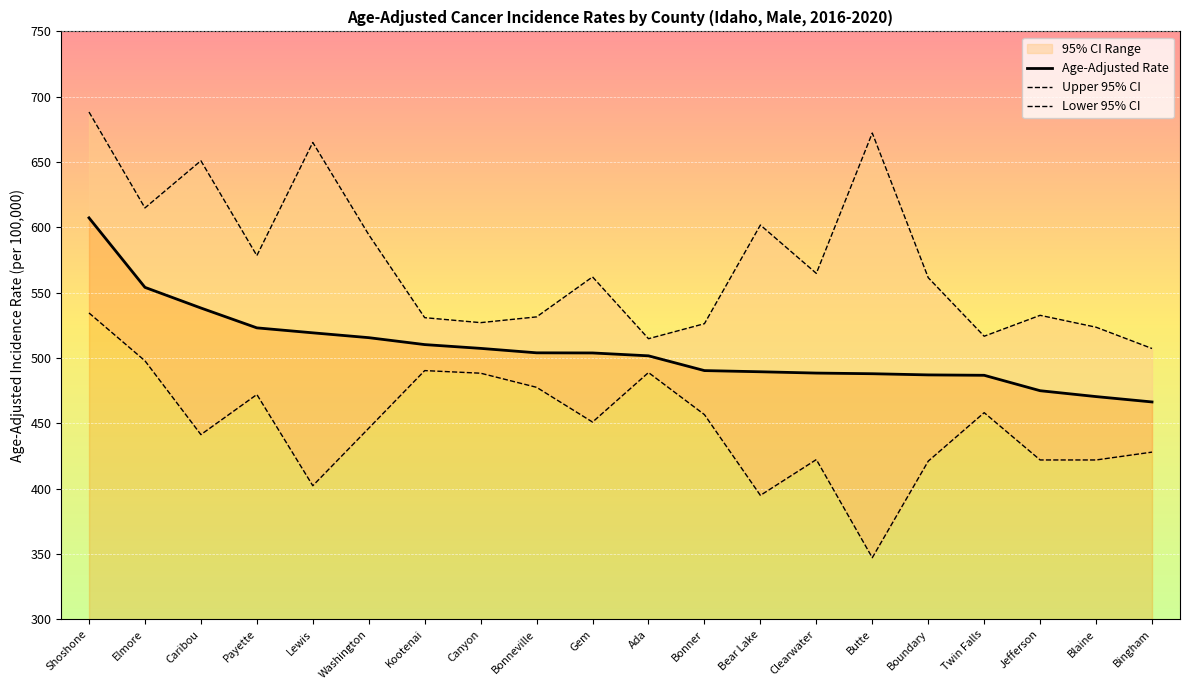

Rank the series by their average value, from highest to lowest.

Upper 95% CI, Age-Adjusted Rate, Lower 95% CI